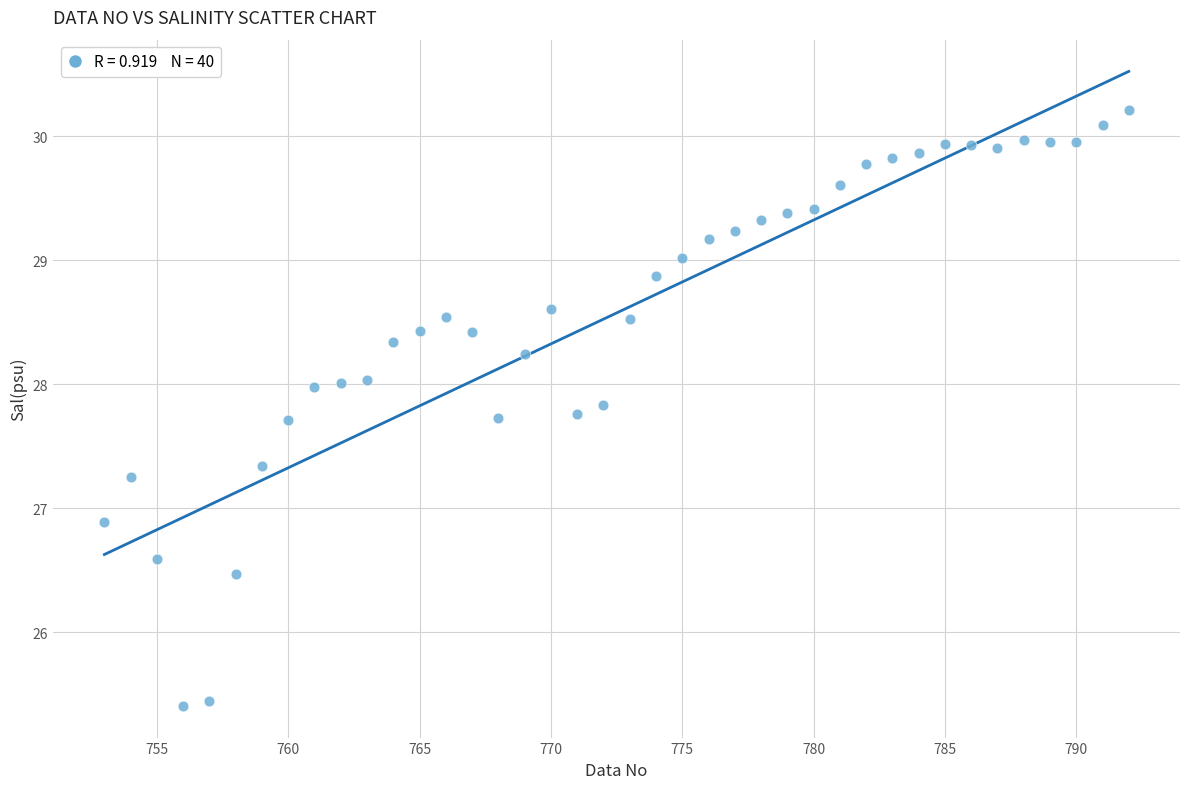

What Y value in the scatter plot is closest to 27?

26.9